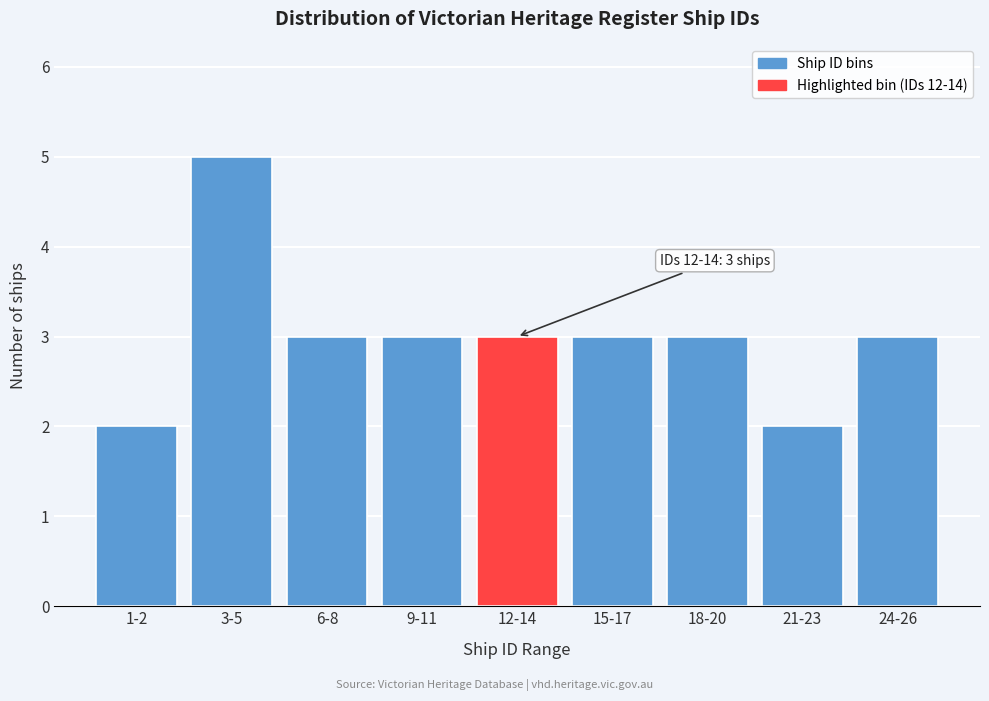

Reading left to right, transcribe all the data shown in this chart.

1-2=2	3-5=5	6-8=3	9-11=3	12-14=3	15-17=3	18-20=3	21-23=2	24-26=3